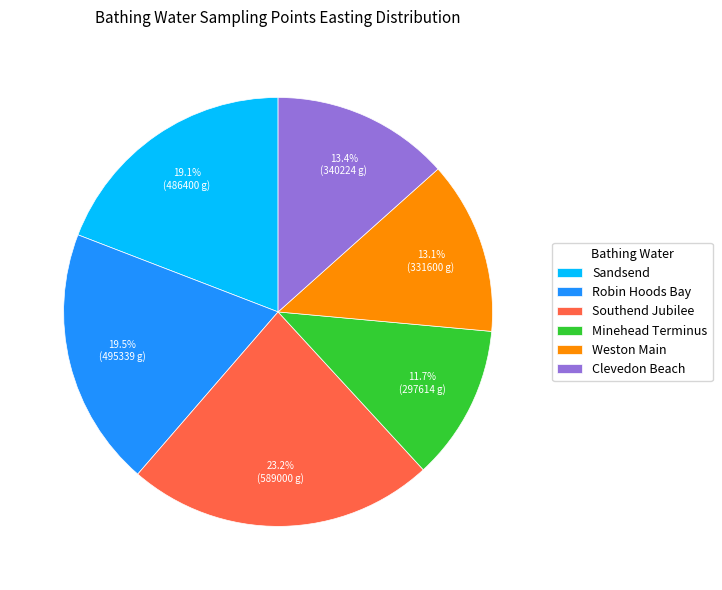

Is there any slice that represents more than half of the pie?

No